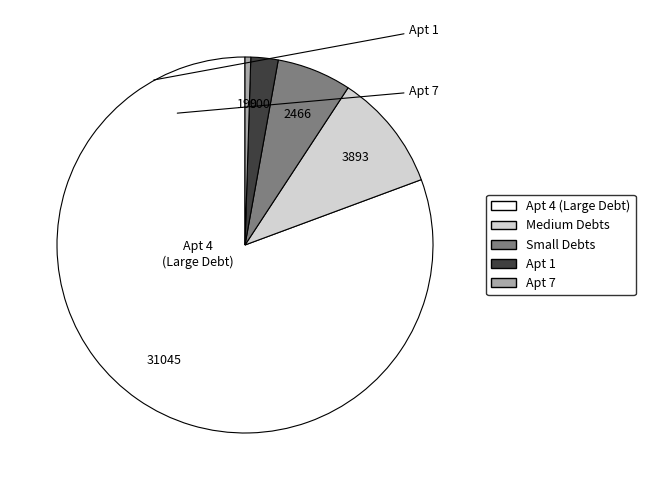

Does any single category account for the majority?

Yes